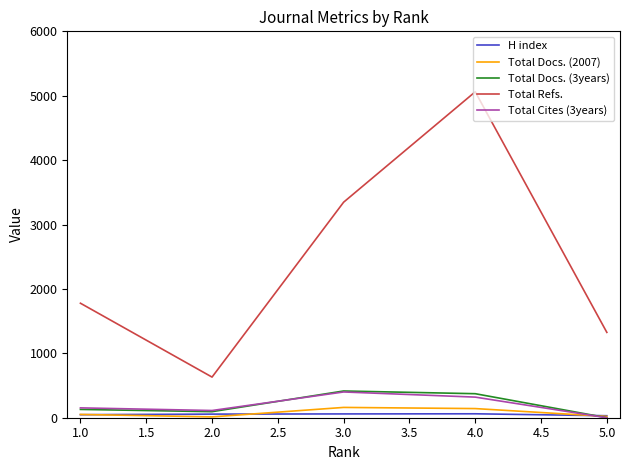

List the labels in order of Total Refs. value, largest first.

4.0, 3.0, 1.0, 5.0, 2.0